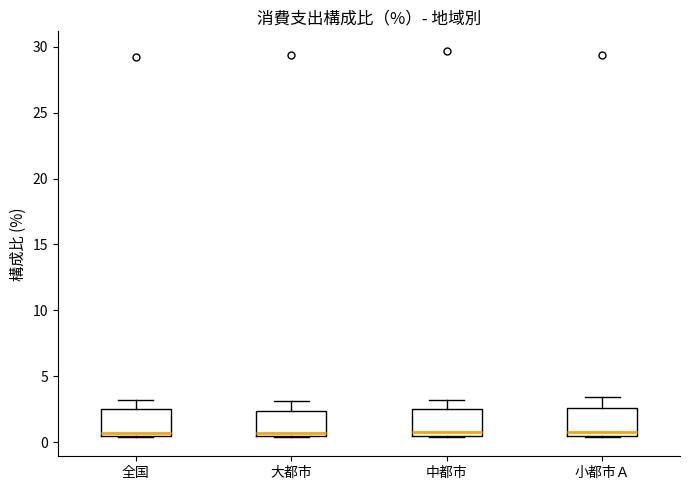

Reading left to right, read every box against the y-axis: the position of its median line, the range the box covers, and the ends of its whiskers. The values are not printed on the chart, so give them approximately, as read against the axis.

全国: median 0.5 (just above the box's lower edge), box 0.5 to 2.5, whiskers 0.5 to 3.0
大都市: median 0.5 (just above the box's lower edge), box 0.5 to 2.5, whiskers 0.5 to 3.0
中都市: median 1.0, box 0.5 to 2.5, whiskers 0.5 to 3.0
小都市Ａ: median 1.0, box 0.5 to 2.5, whiskers 0.5 to 3.5